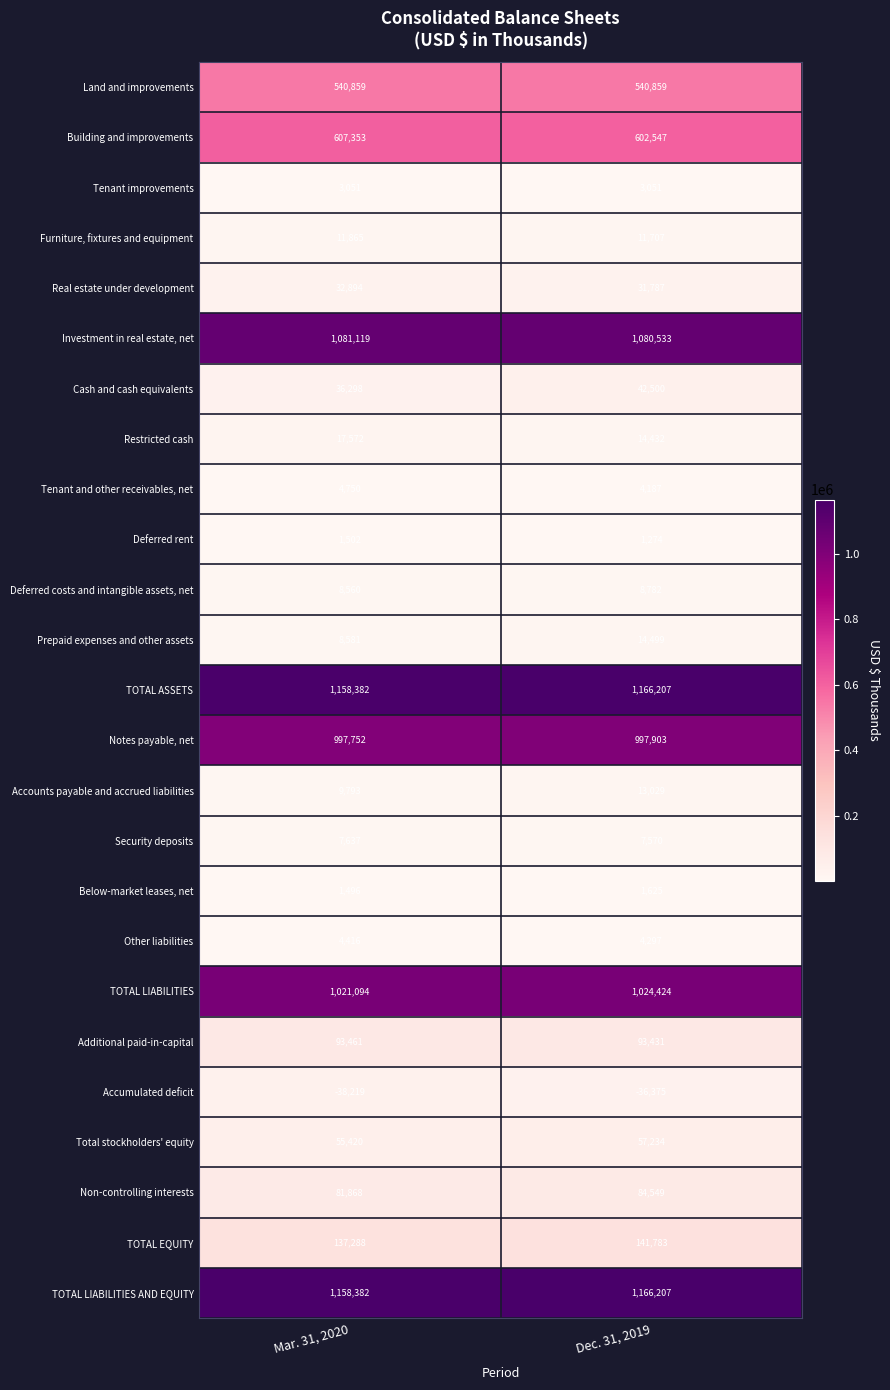

True or false: TOTAL LIABILITIES has a value of 1021094 at Mar. 31, 2020.

True